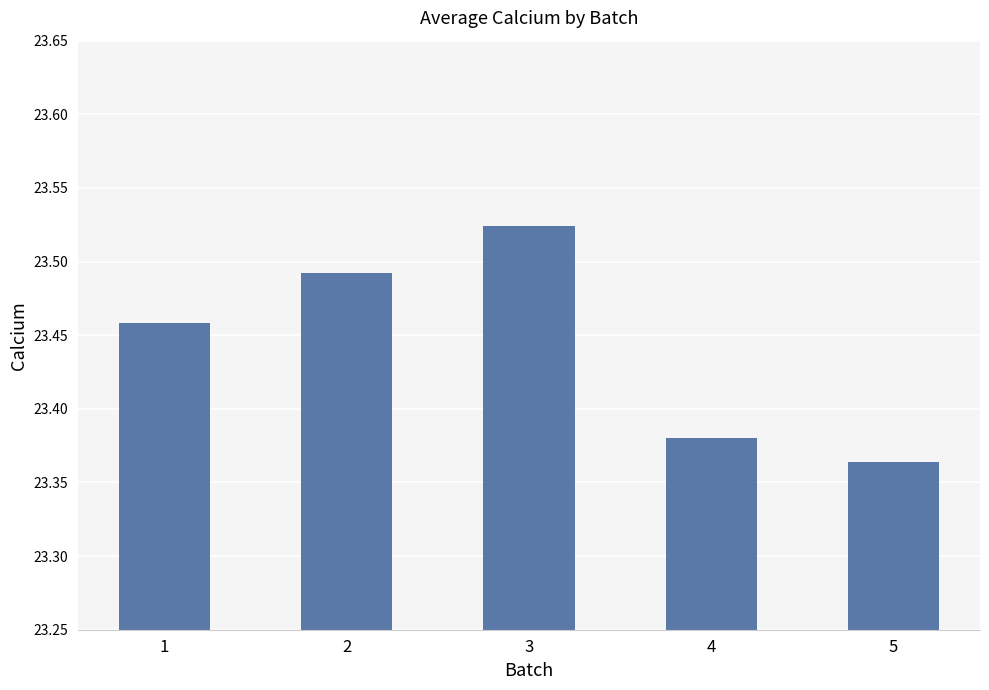

Rank the categories by value from highest to lowest.

3, 2, 1, 4, 5